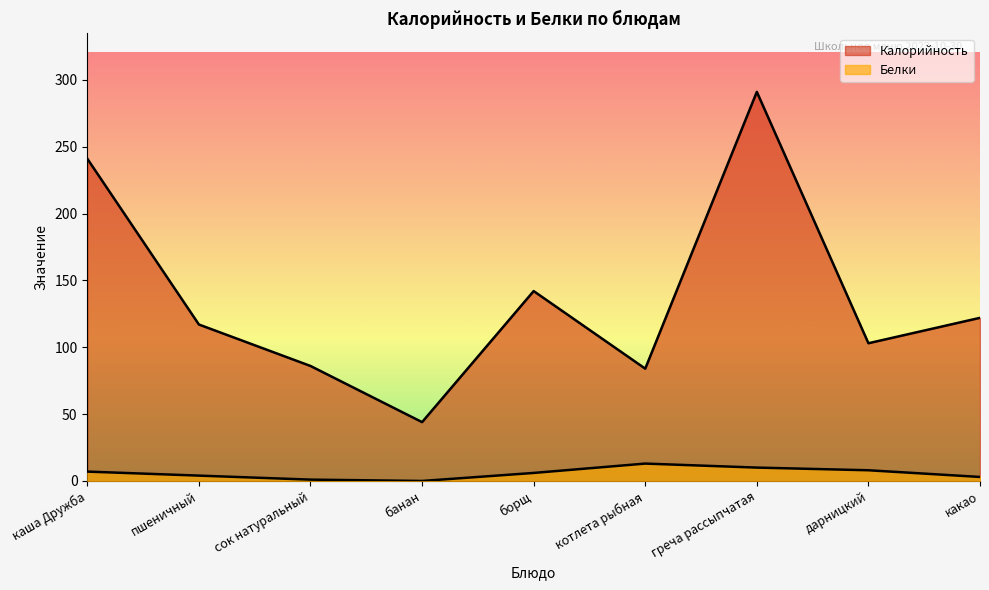

Is the value of Белки at пшеничный greater than the value of Калорийность at греча рассыпчатая?

No